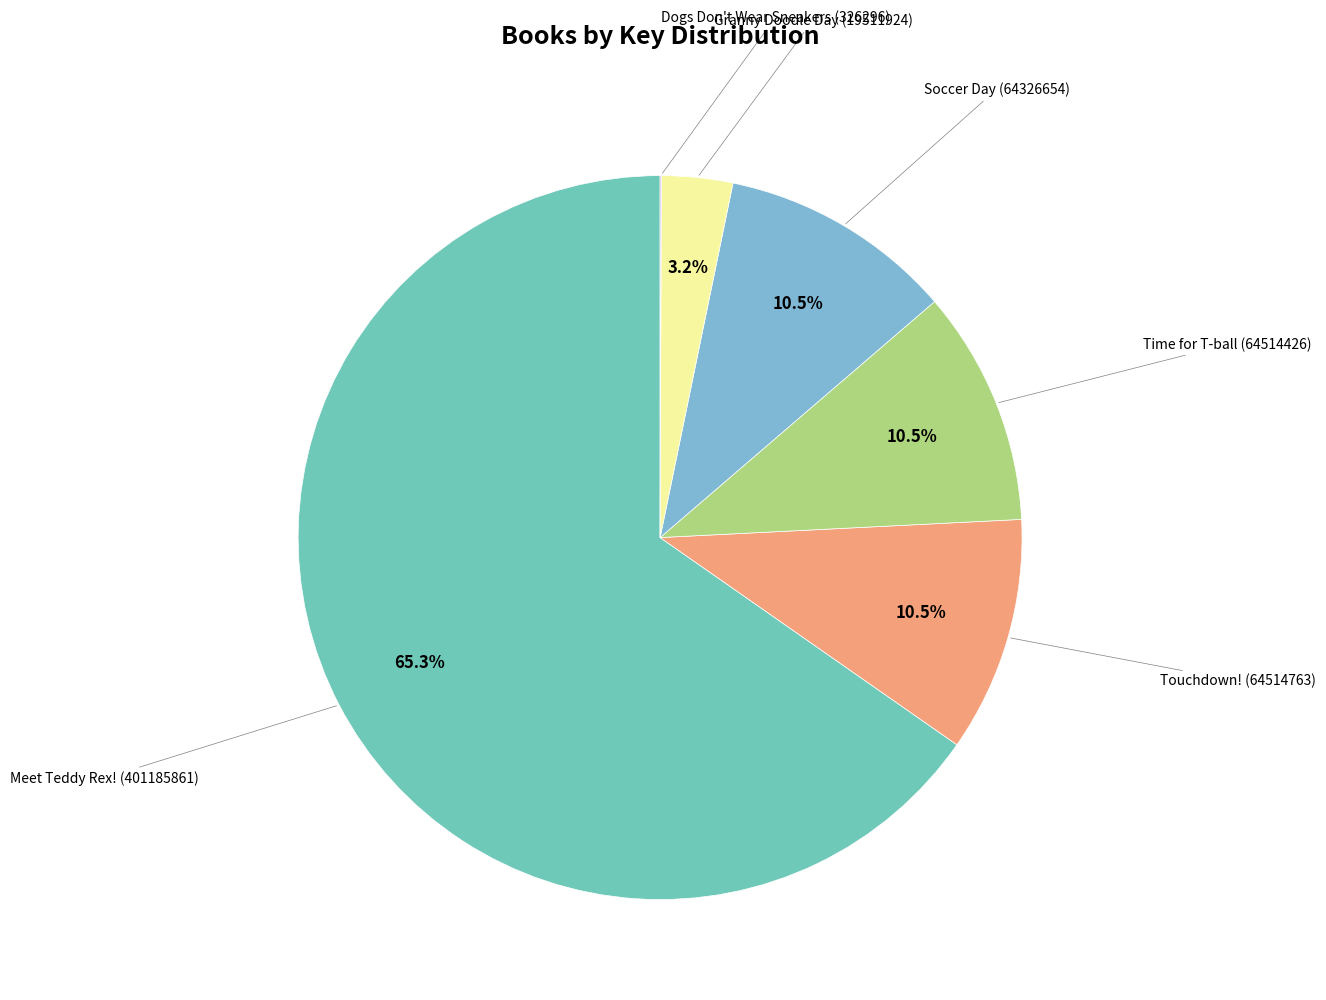

Which category has the biggest portion of the pie?

Meet Teddy Rex! (401185861)